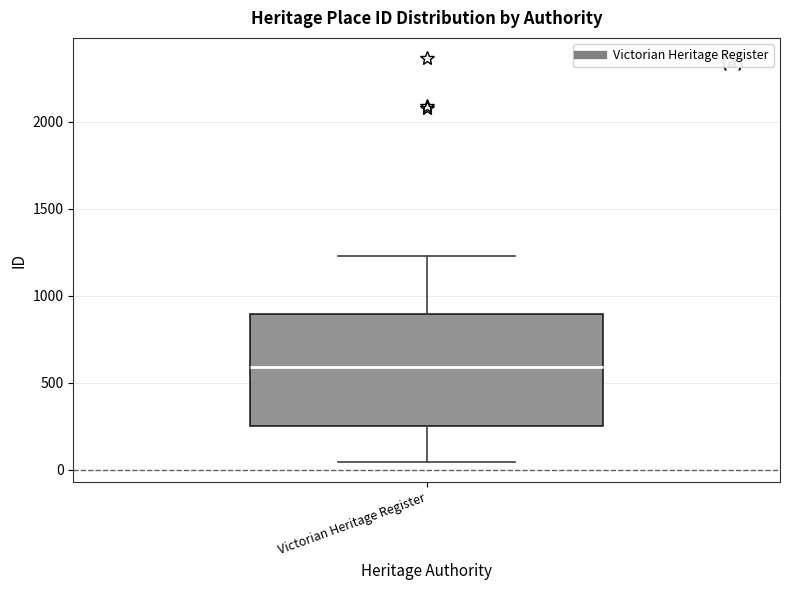

Read this box plot against the y-axis: the position of the median line, the range covered by the box, and the ends of both whiskers. The values are not printed on the chart, so give them approximately, as read against the axis.

median 600, box 250 to 900, whiskers 50 to 1250